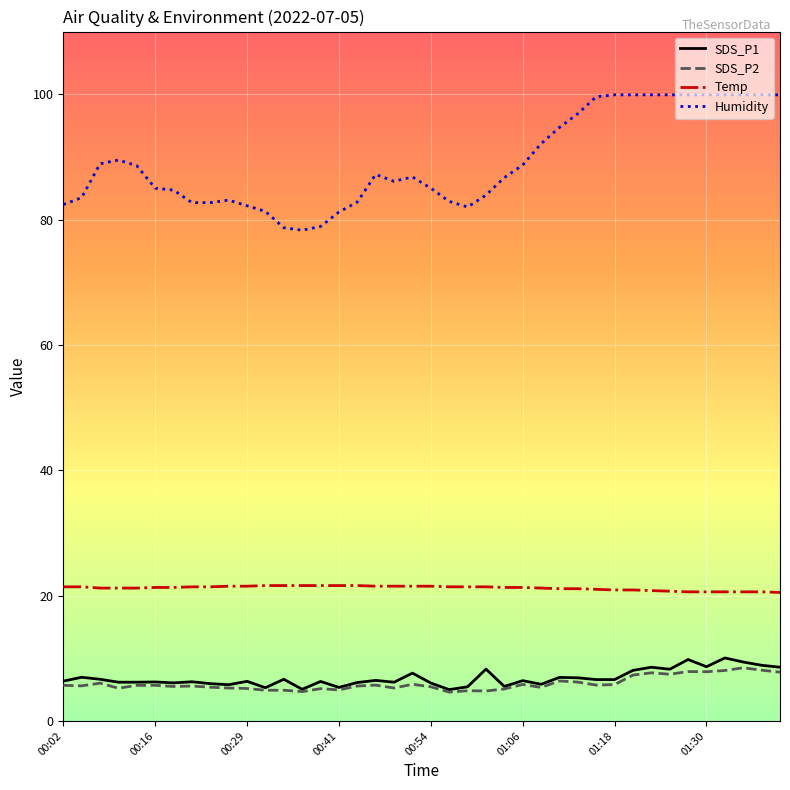

True or false: Humidity and SDS_P2 cross at least once.

False